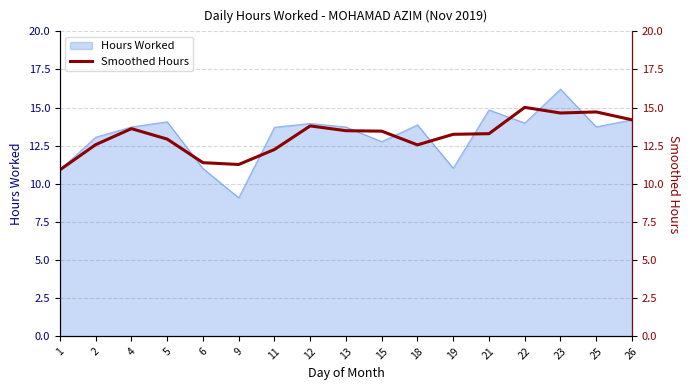

At which label does Hours Worked reach its peak?

23